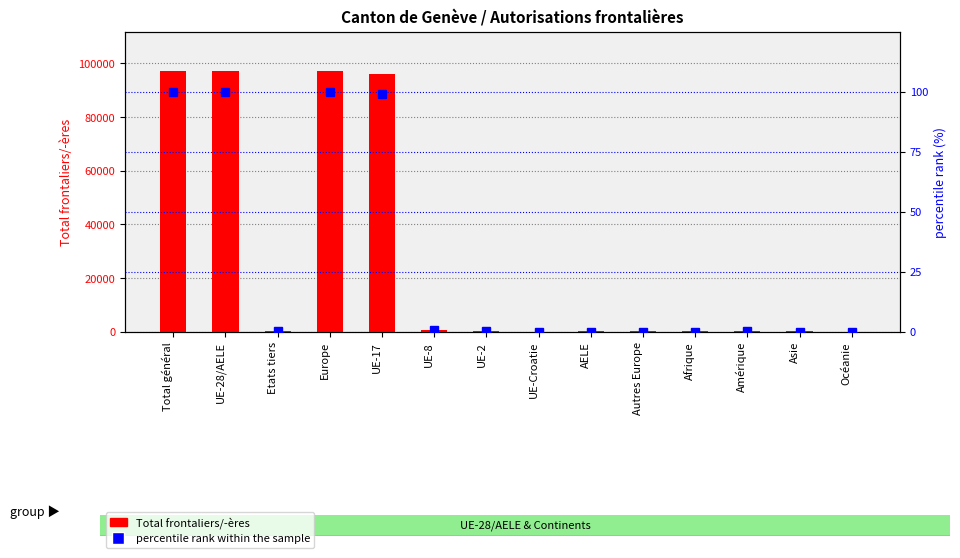

Is it true that Total frontaliers equals 59116.9 at UE-28/AELE?

False